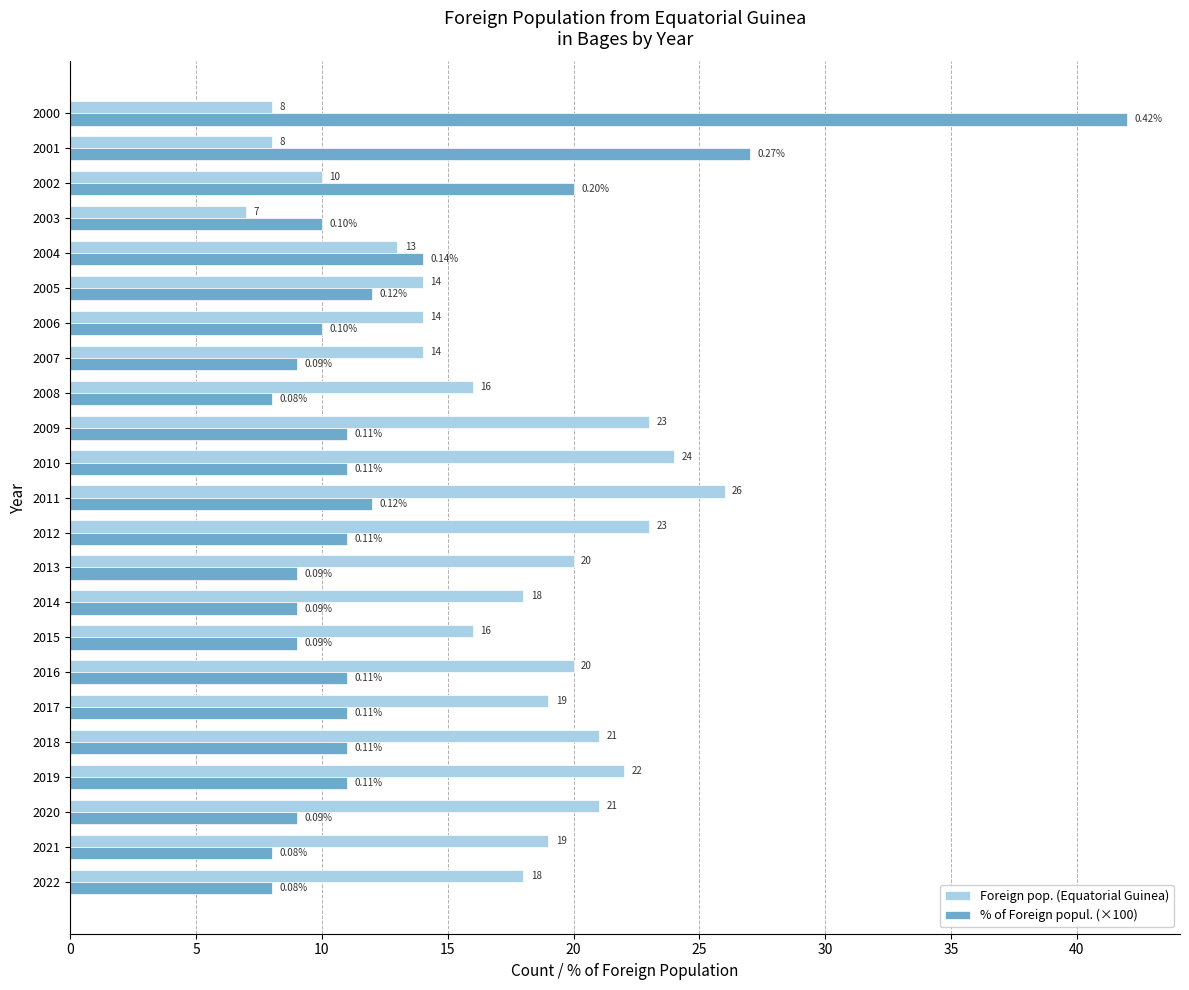

Rank the series by their average value, from lowest to highest.

% of Foreign popul. (×100), Foreign pop. (Equatorial Guinea)